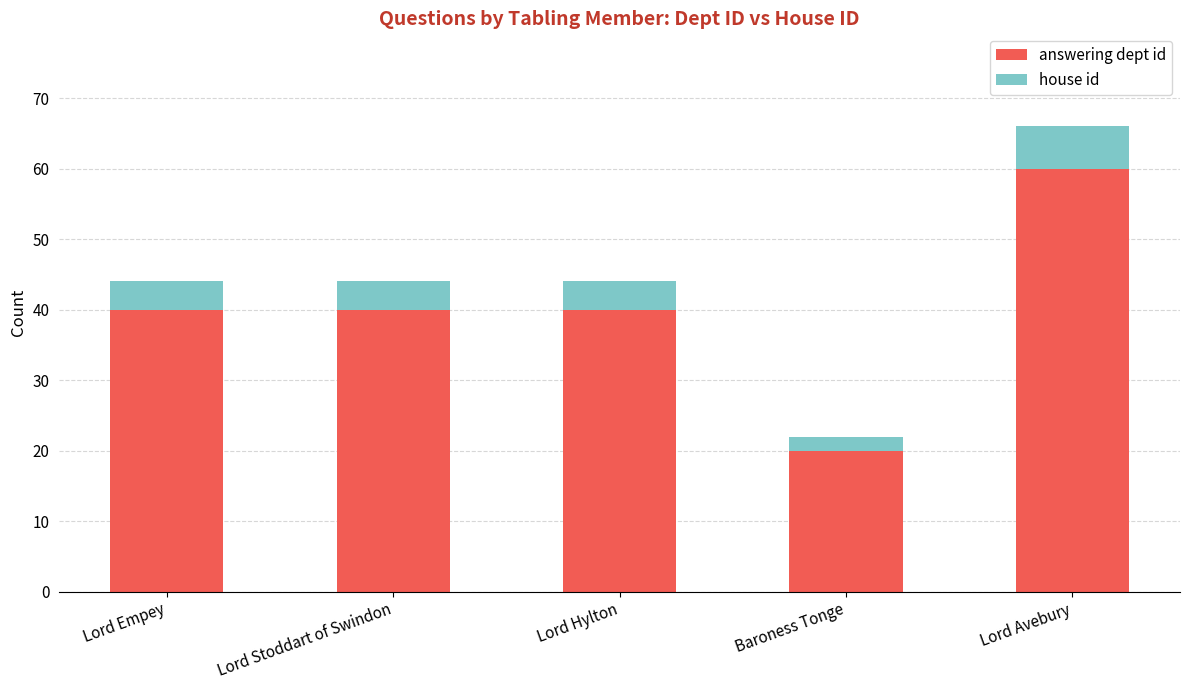

The answering dept id series shows 21 at Lord Empey. True or false?

False